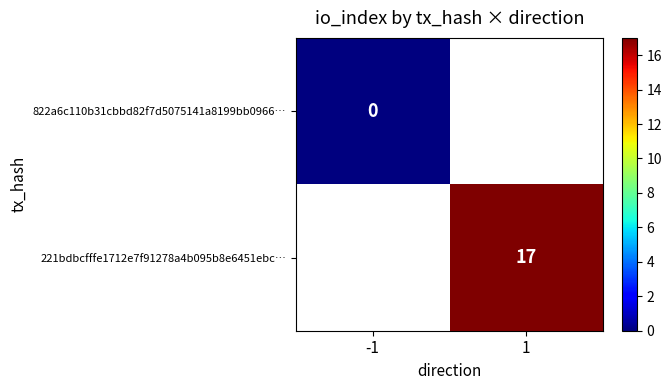

At how many categories does at least one series exceed 4?

1